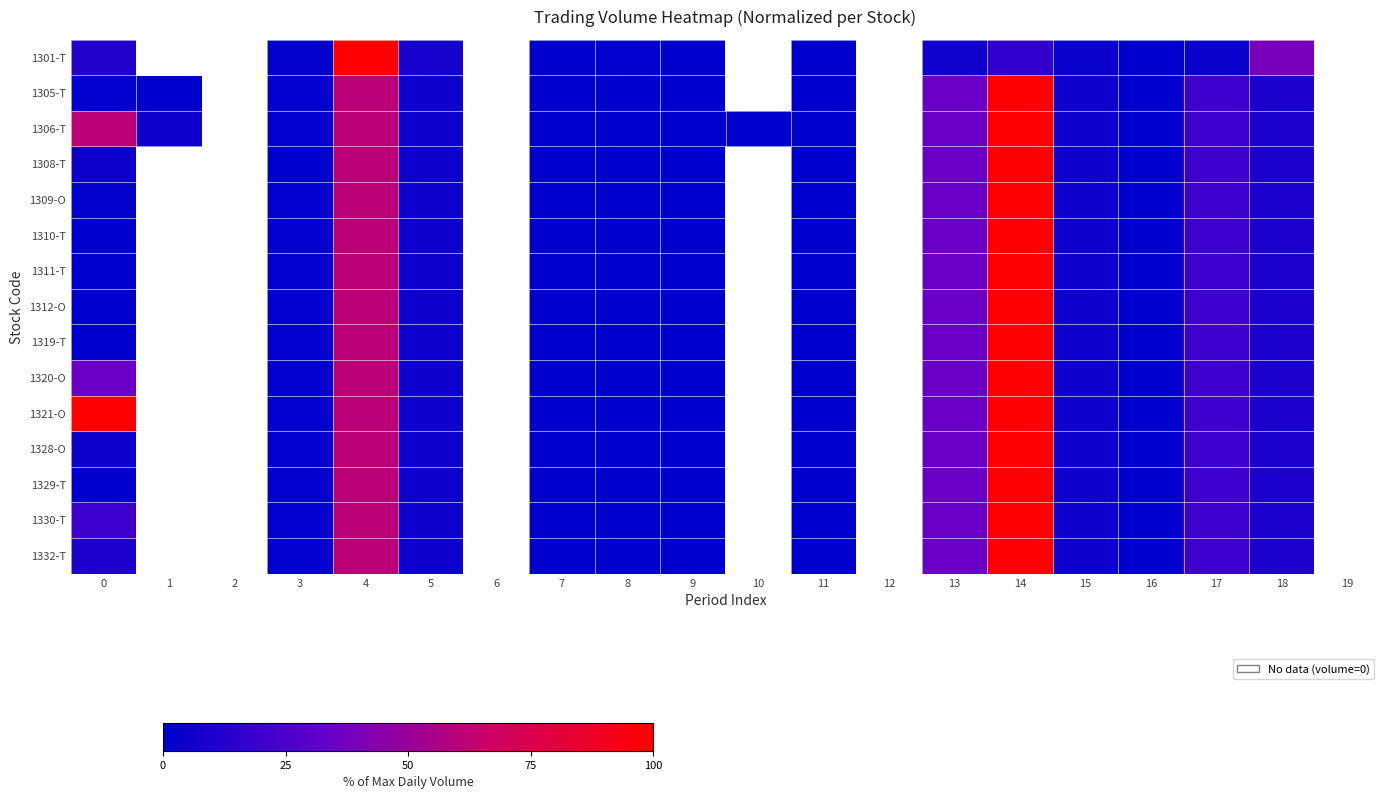

Between 10 and 11, which series saw the biggest shift?

1306-T